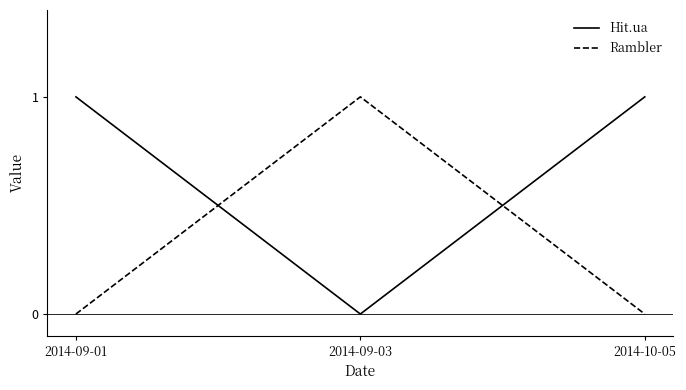

What position from the right is 2014-10-05?

1